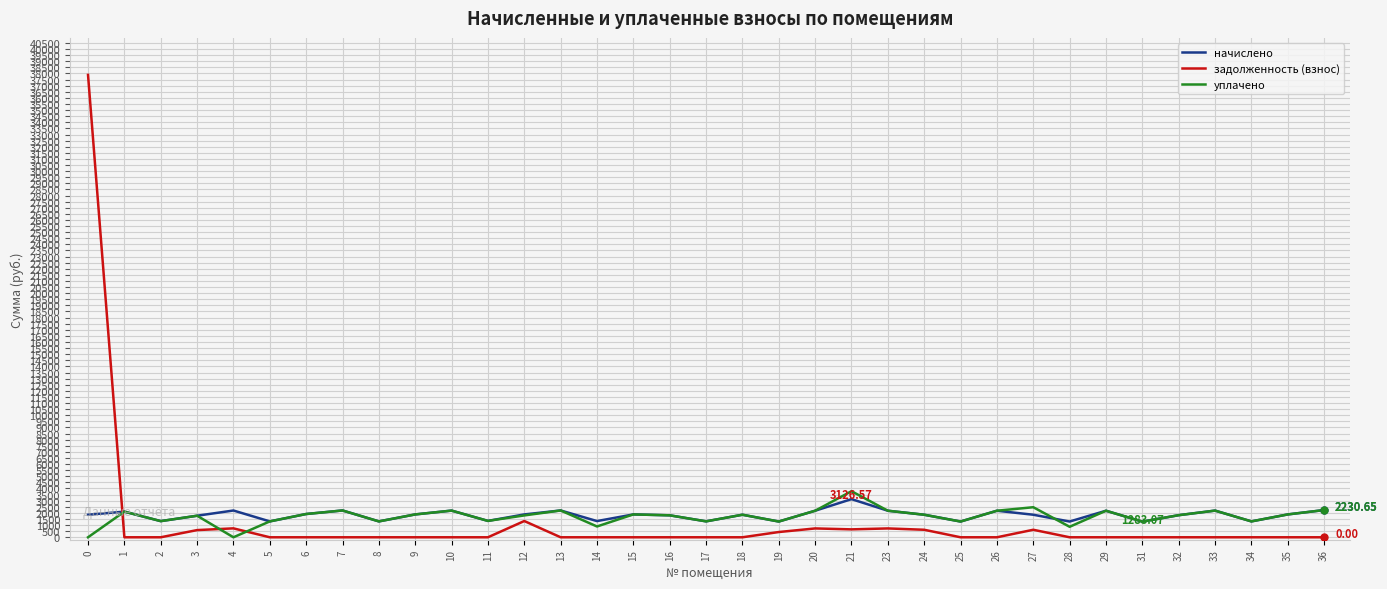

What is the spread (max minus min) of values at 18?

1847.2